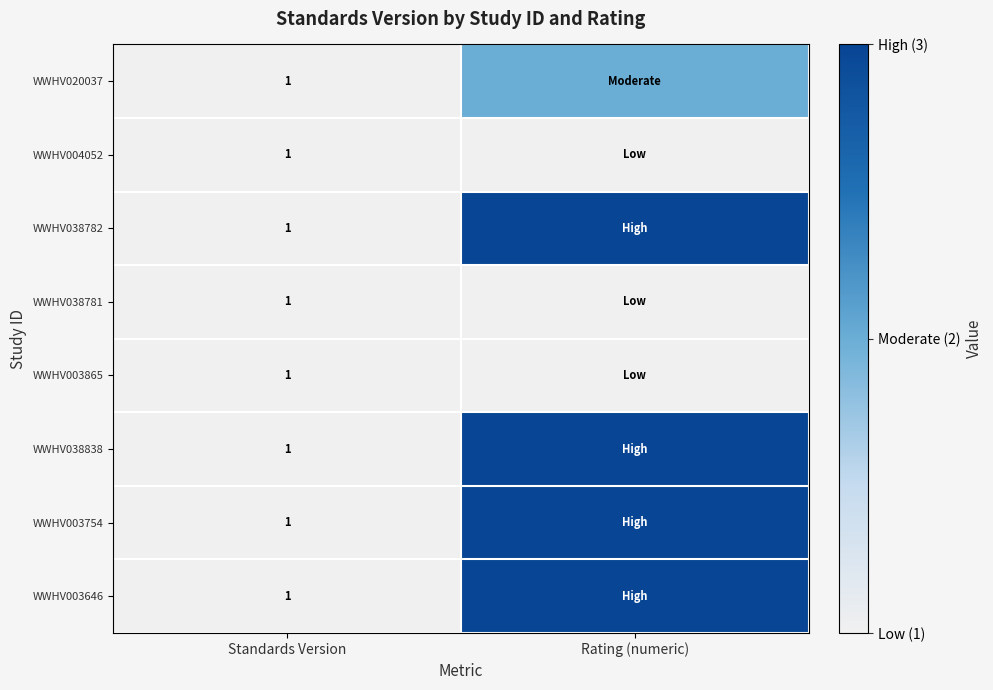

True or false: WWHV003865 has a value of 1 at Standards Version.

True